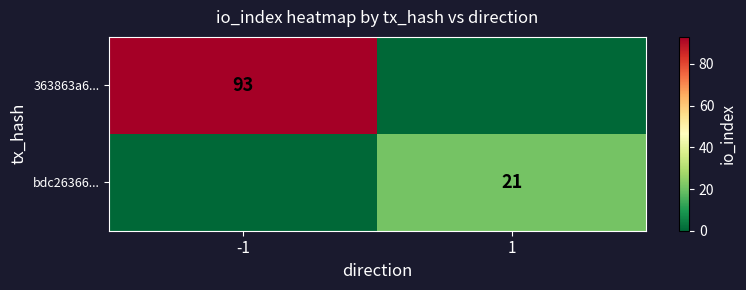

Is the value of bdc26366... at 1 greater than the value of 363863a6... at -1?

No